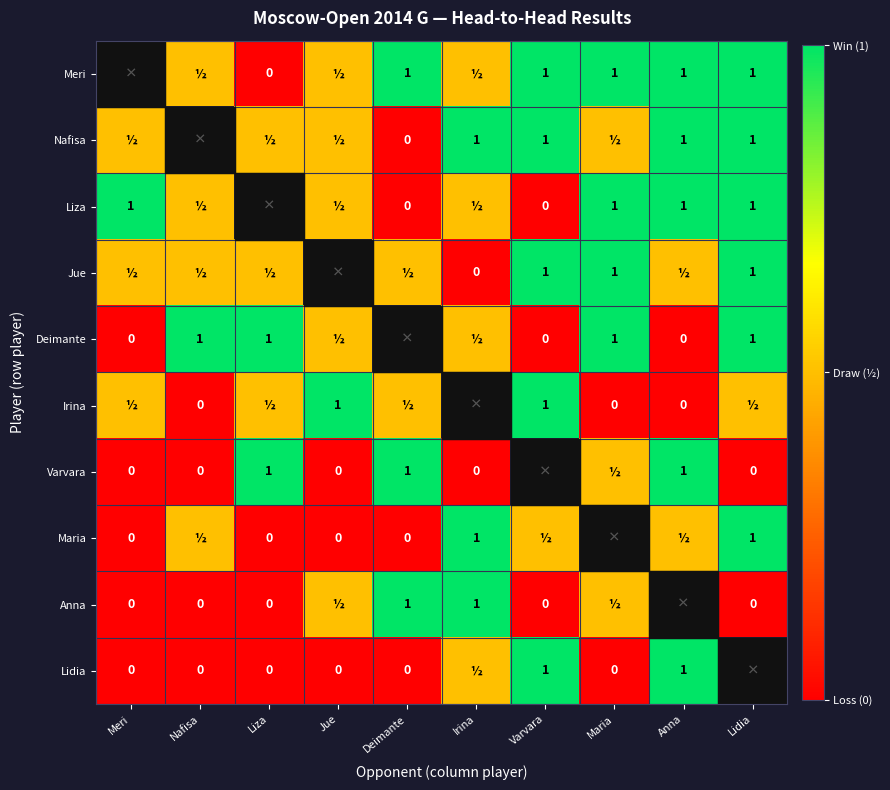

What is the sum of the Deimante values at Liza and Anna?

1.0